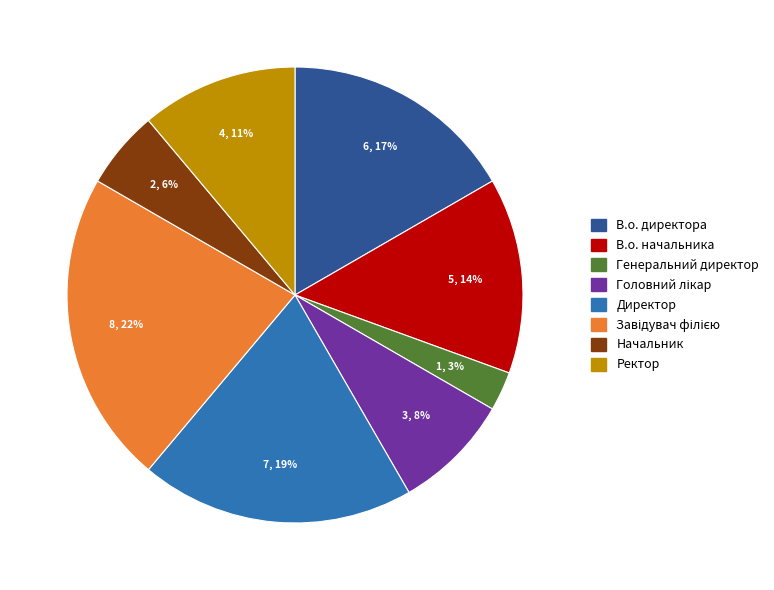

Between В.о. директора and Начальник, which is larger?

В.о. директора